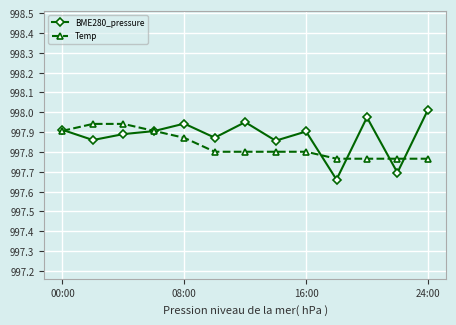

Which series has the widest spread of values?

BME280_pressure